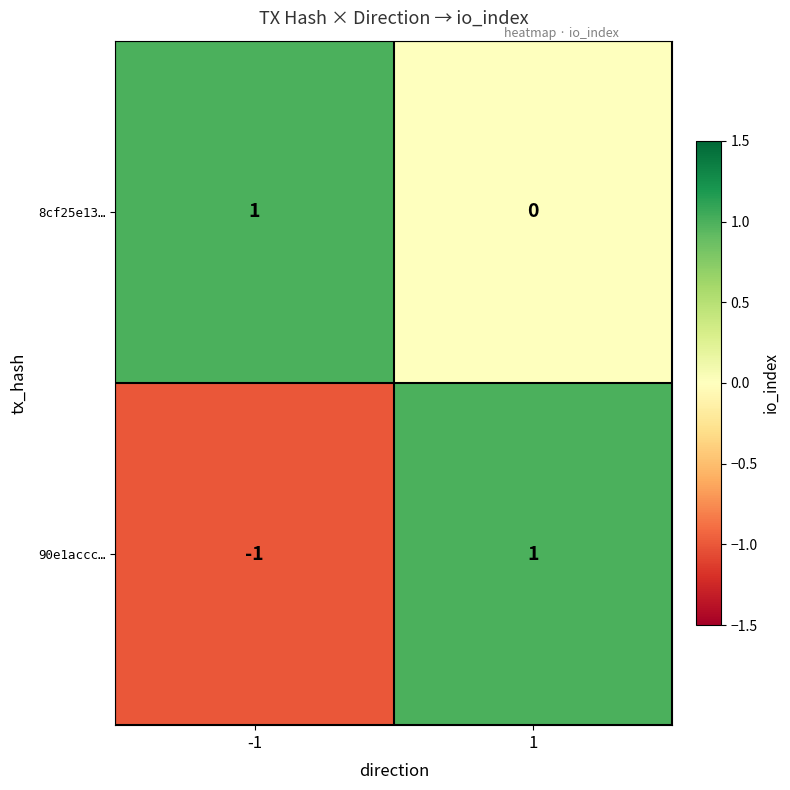

Is it true that 90e1accc… equals 0 at -1?

False